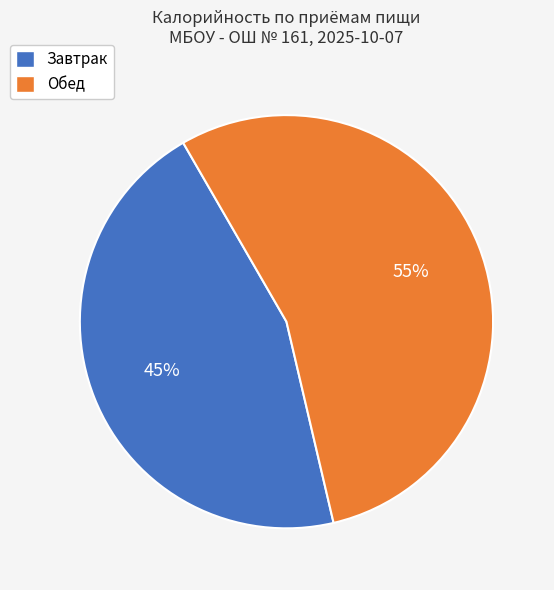

The Завтрак slice represents 54% of the pie. True or false?

False